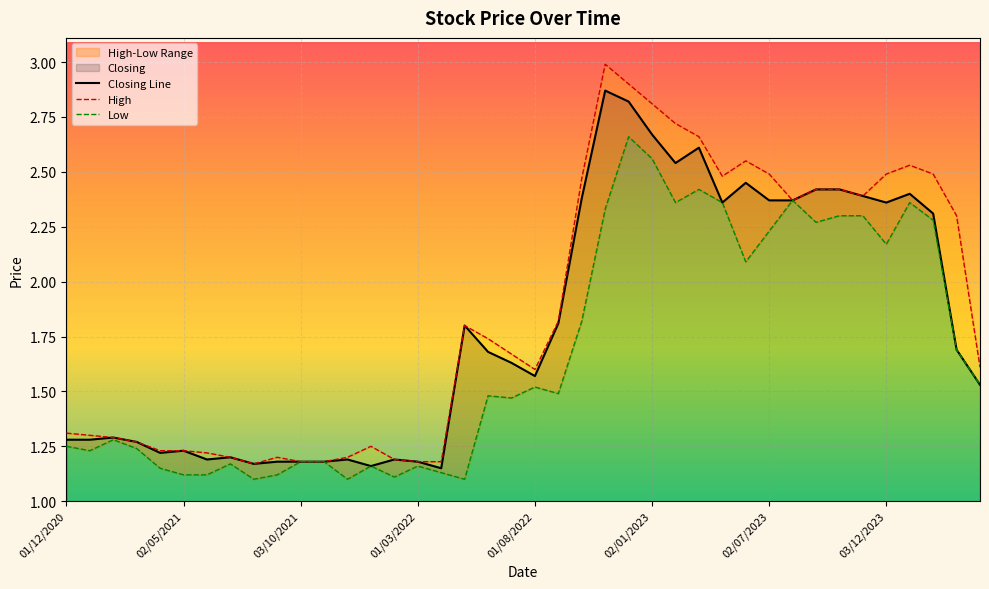

Which series has the largest total across all categories?

High